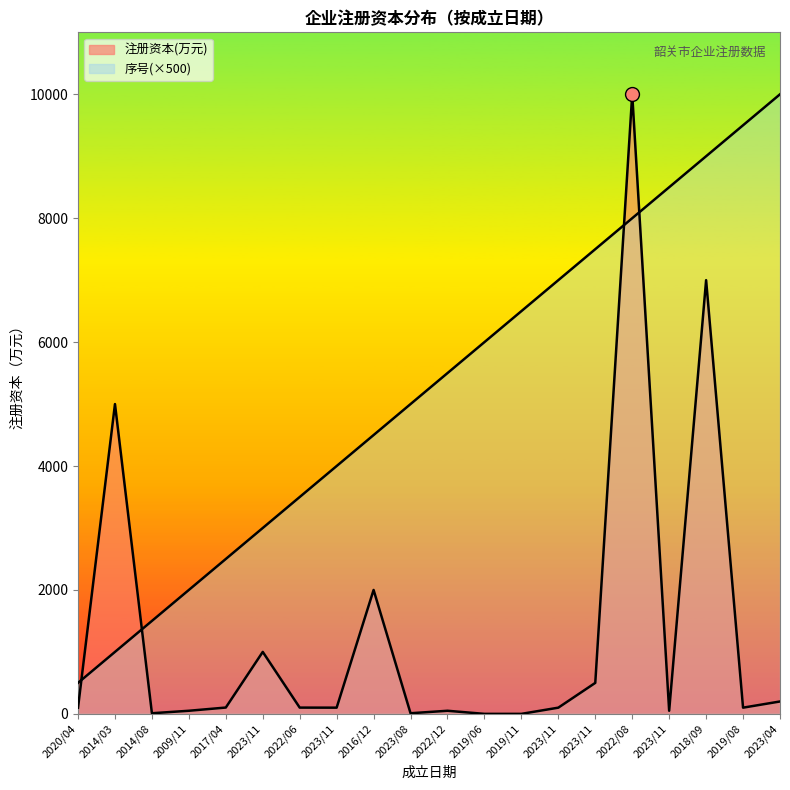

Rank the categories by 序号(累计) value from lowest to highest.

2020/04, 2014/03, 2014/08, 2009/11, 2017/04, 2023/11, 2022/06, 2023/11, 2016/12, 2023/08, 2022/12, 2019/06, 2019/11, 2023/11, 2023/11, 2022/08, 2023/11, 2018/09, 2019/08, 2023/04